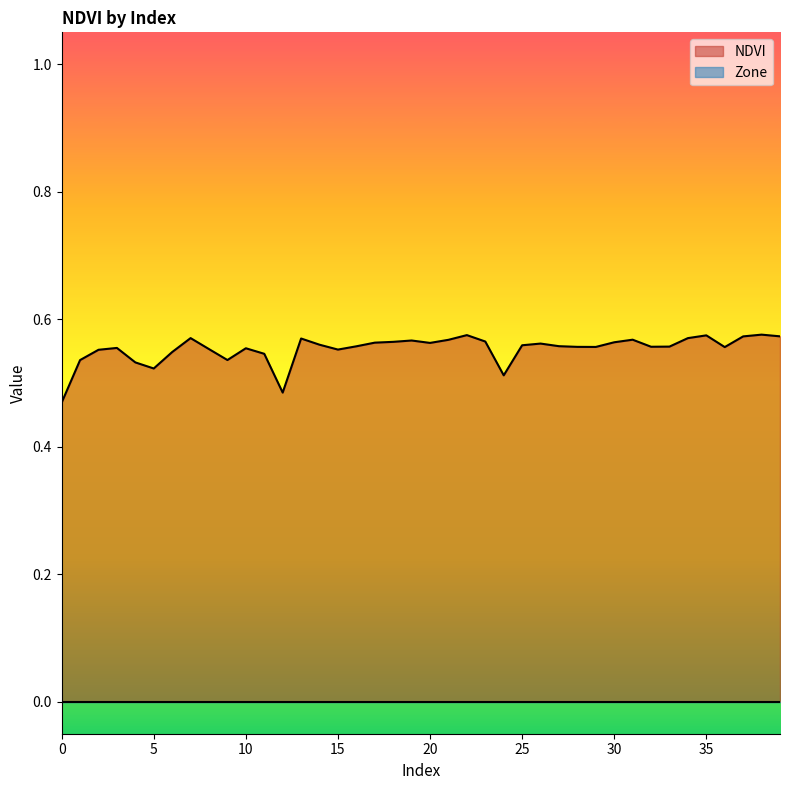

What is the sum of all values?

22.1